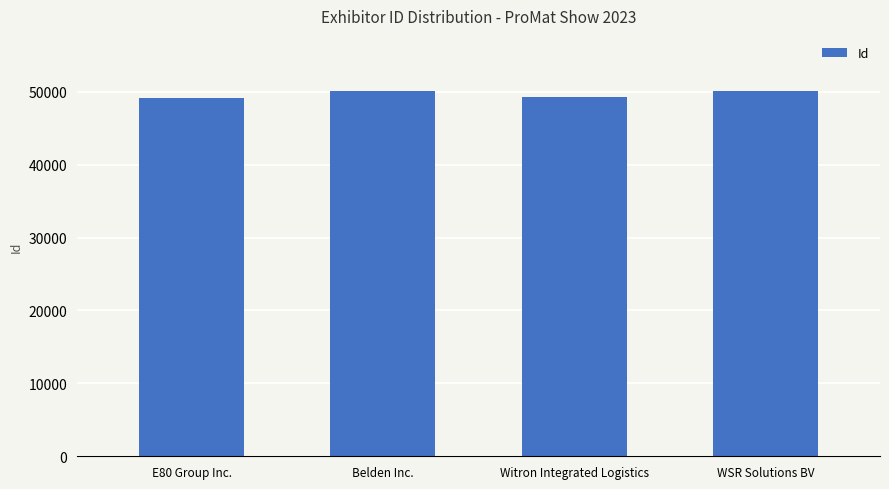

Approximately how many times larger is the value at WSR Solutions BV compared to E80 Group Inc.?

1.0